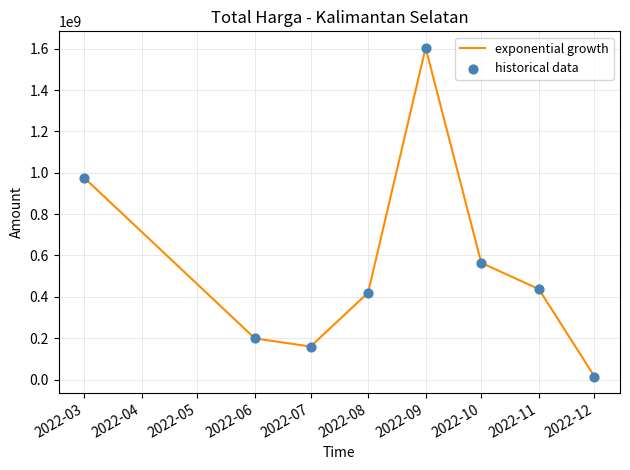

Is it true that the value at 2022-06 is 314460354?

False